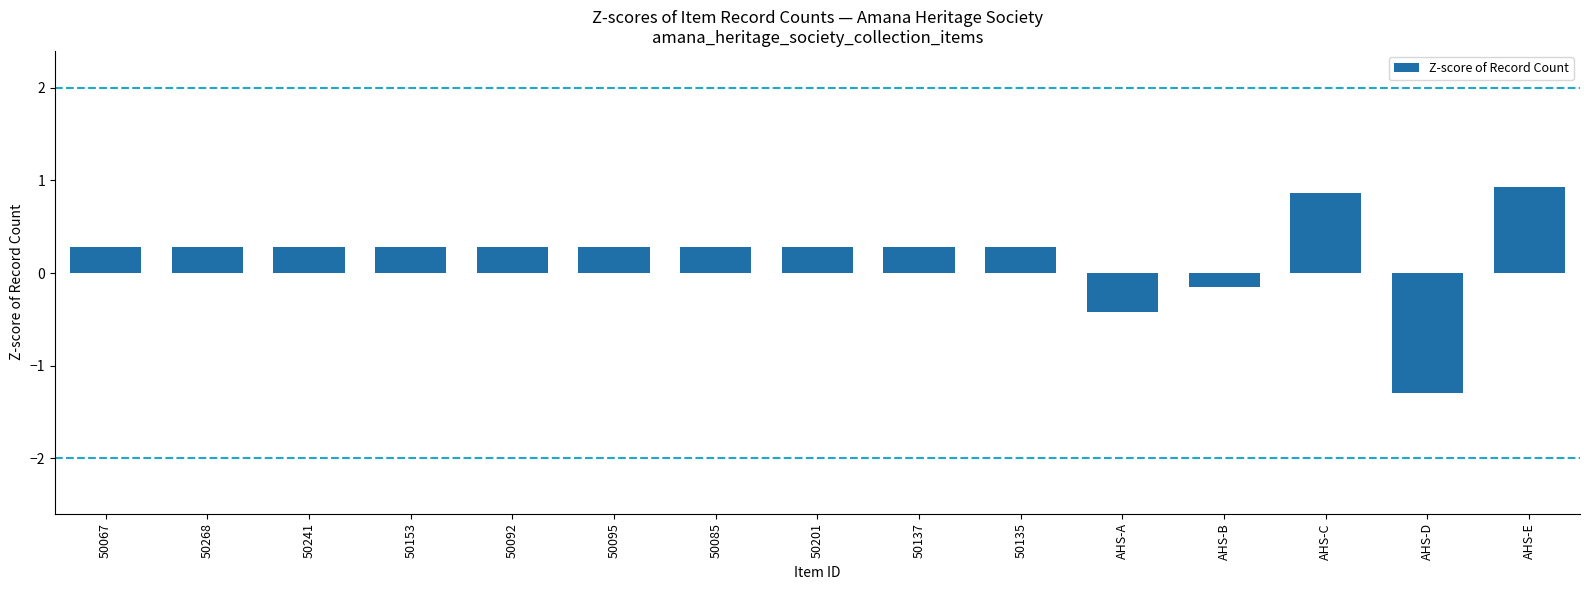

Reading left to right, what are all the values shown in this chart?

50067=0.3	50268=0.3	50241=0.3	50153=0.3	50092=0.3	50095=0.3	50085=0.3	50201=0.3	50137=0.3	50135=0.3	AHS-A=-0.4	AHS-B=-0.1	AHS-C=0.9	AHS-D=-1.3	AHS-E=0.9